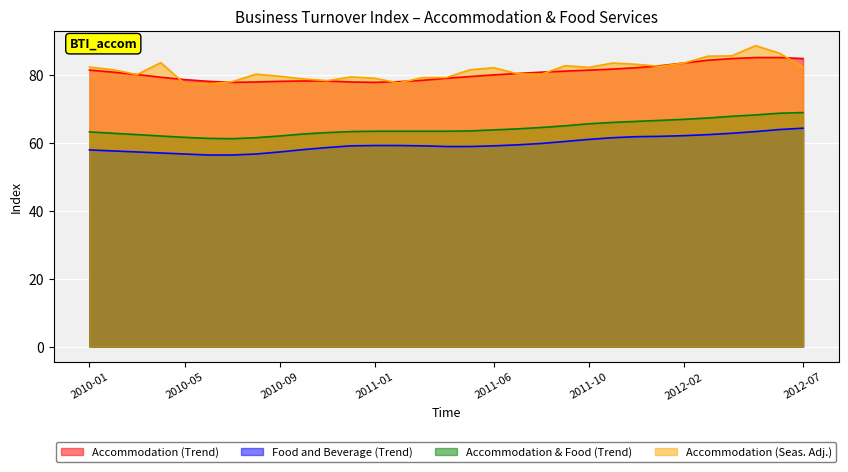

True or false: Accommodation (Seas. Adj.) and Accommodation & Food (Trend) intersect in this chart.

False